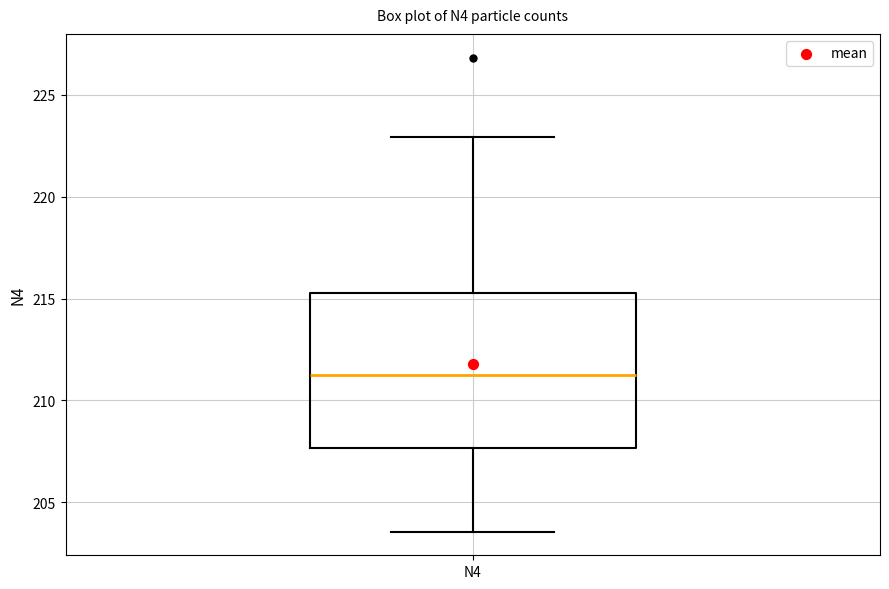

Where is the upper edge of the box for N4 on the y-axis? The values are not printed on the chart, so give them approximately, as read against the axis.

215.5